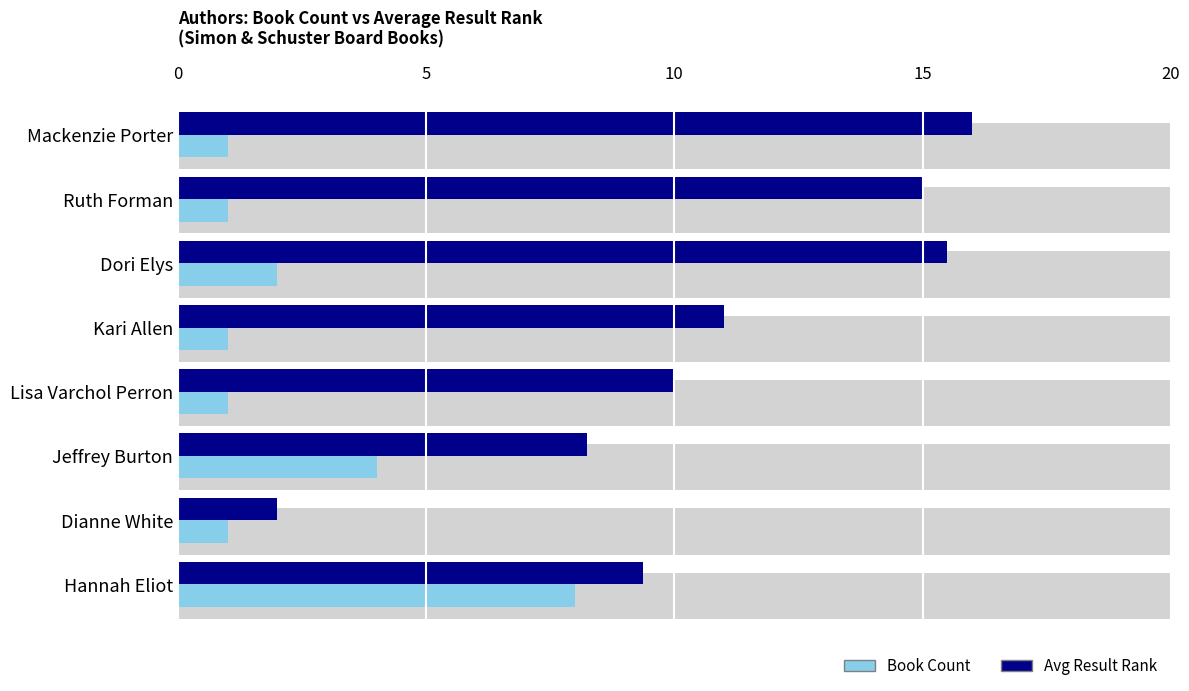

At how many categories does at least one series exceed 7?

7